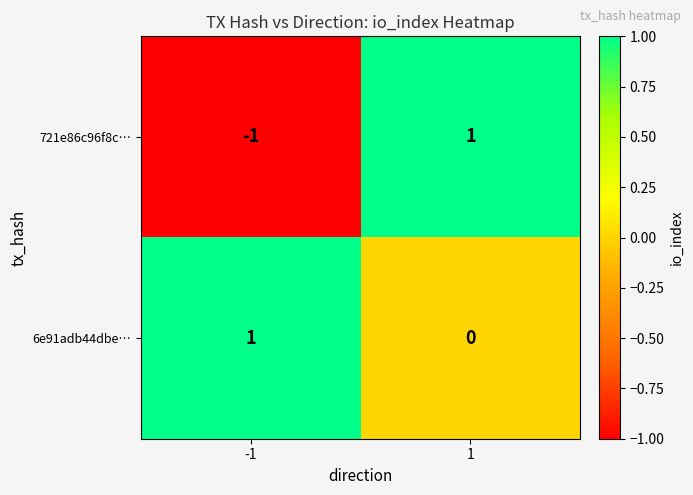

Which series has the widest spread of values?

721e86c96f8c…